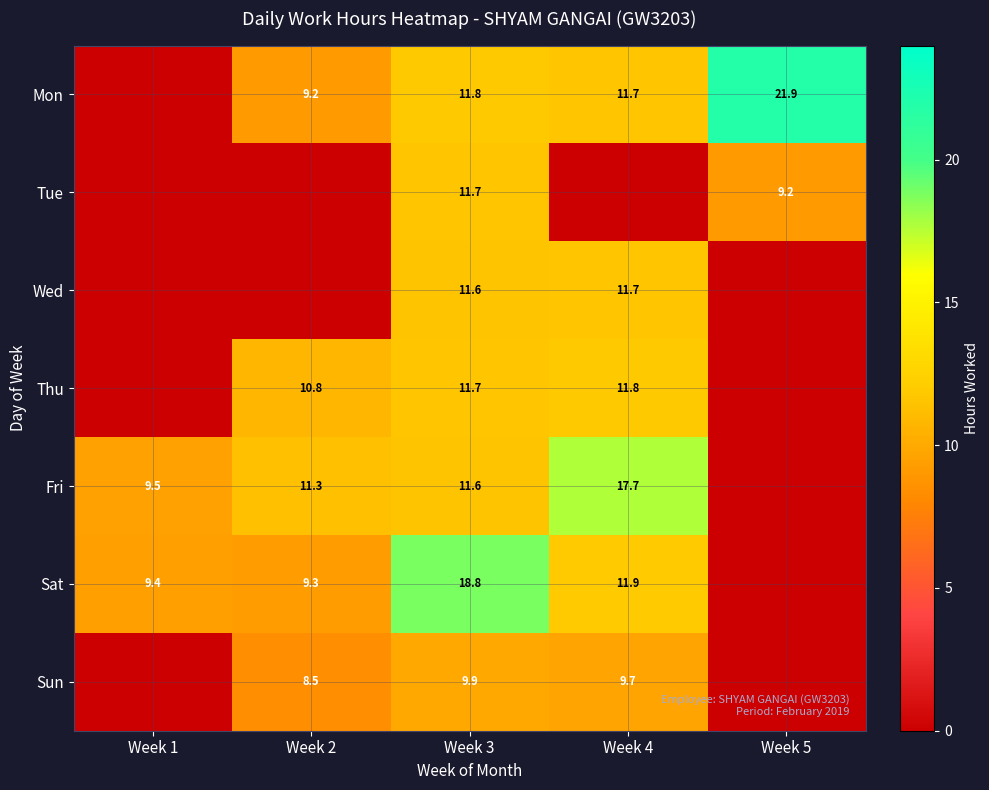

Is it true that Mon equals 7.3 at Week 4?

False